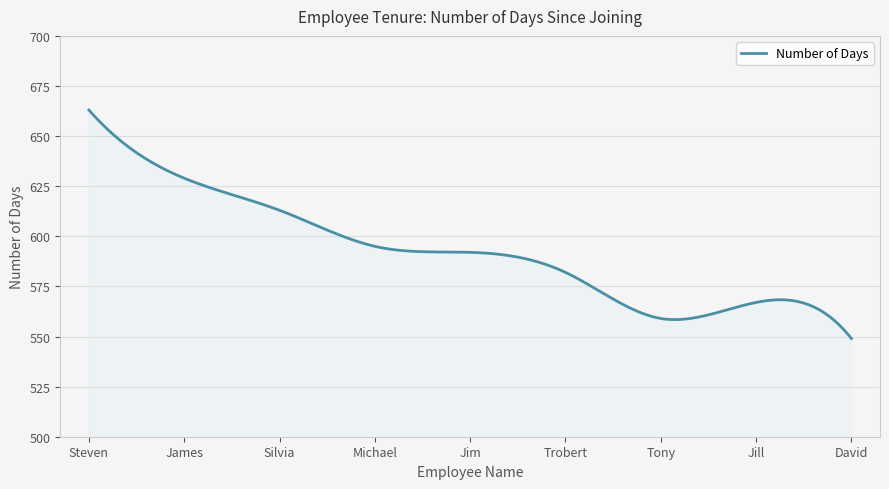

What is the smallest value displayed?

549.0